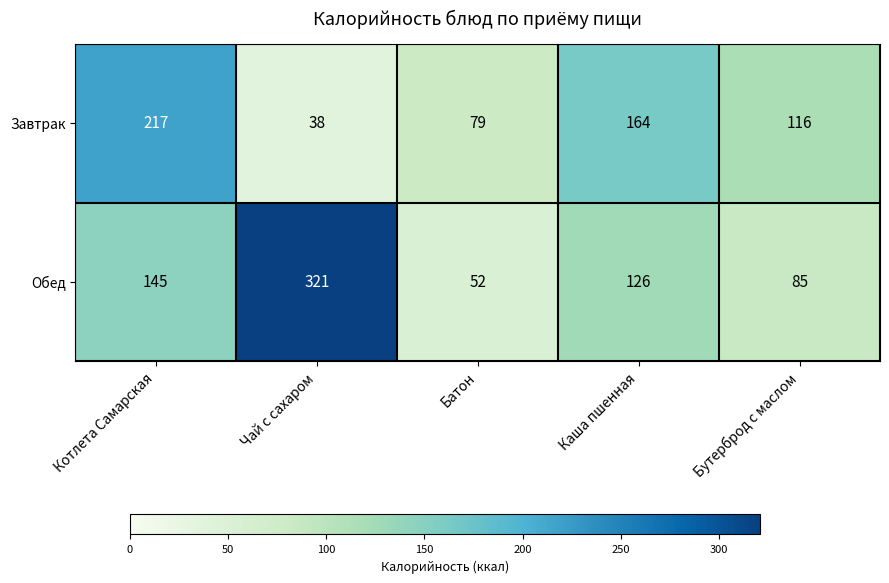

List the series in order of their peak value, highest first.

Обед, Завтрак